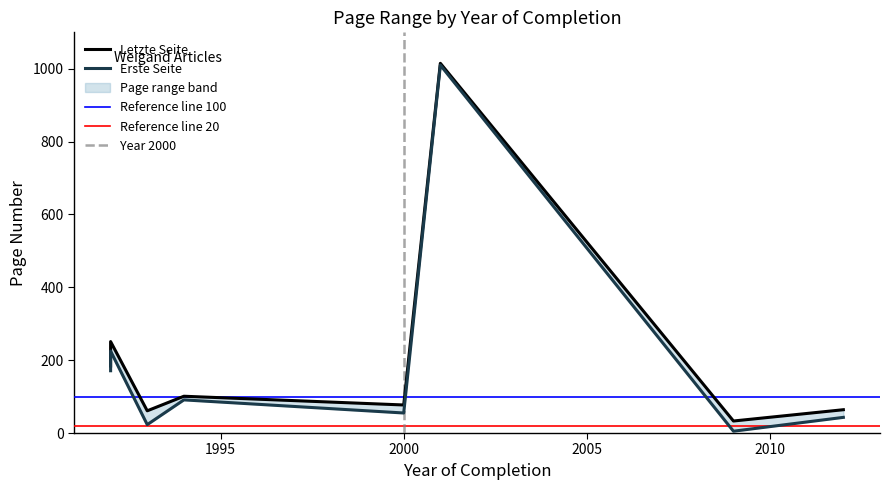

At which label does Erste Seite reach its peak?

2001